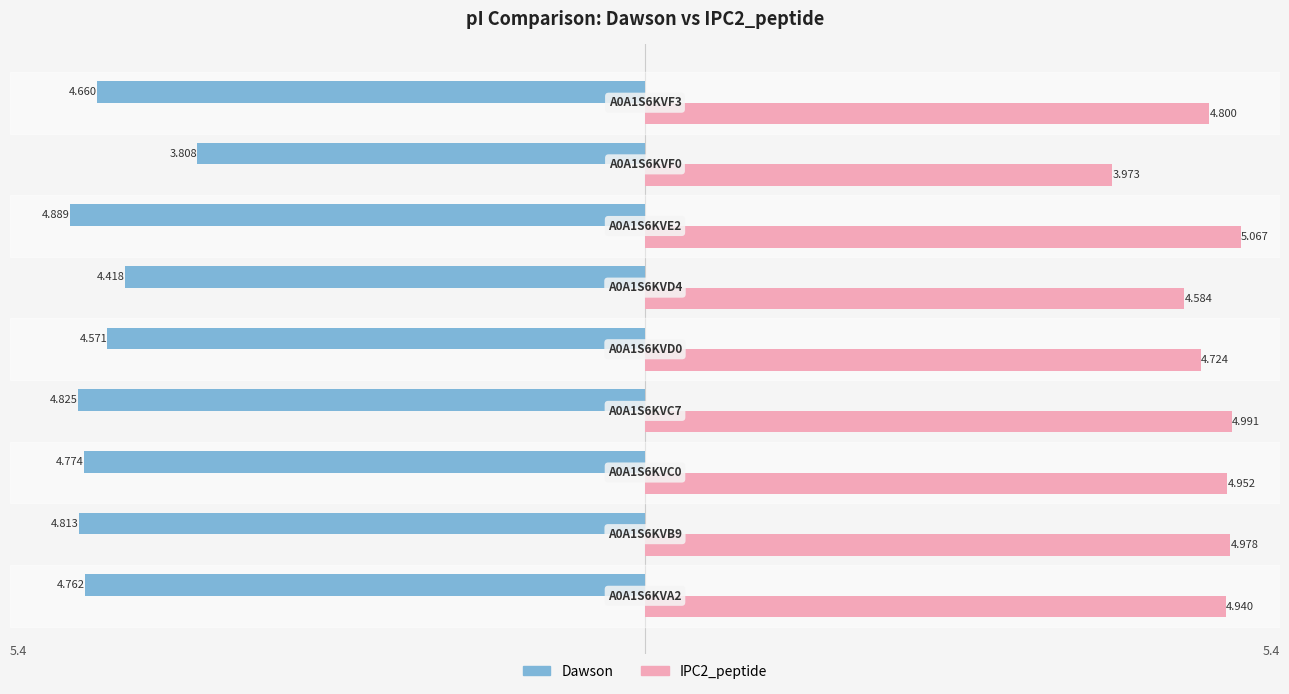

Reading left to right, extract all data points from this chart.

Dawson: -4.8	-4.8	-4.8	-4.8	-4.6	-4.4	-4.9	-3.8	-4.7
IPC2_peptide: 4.9	5.0	5.0	5.0	4.7	4.6	5.1	4.0	4.8